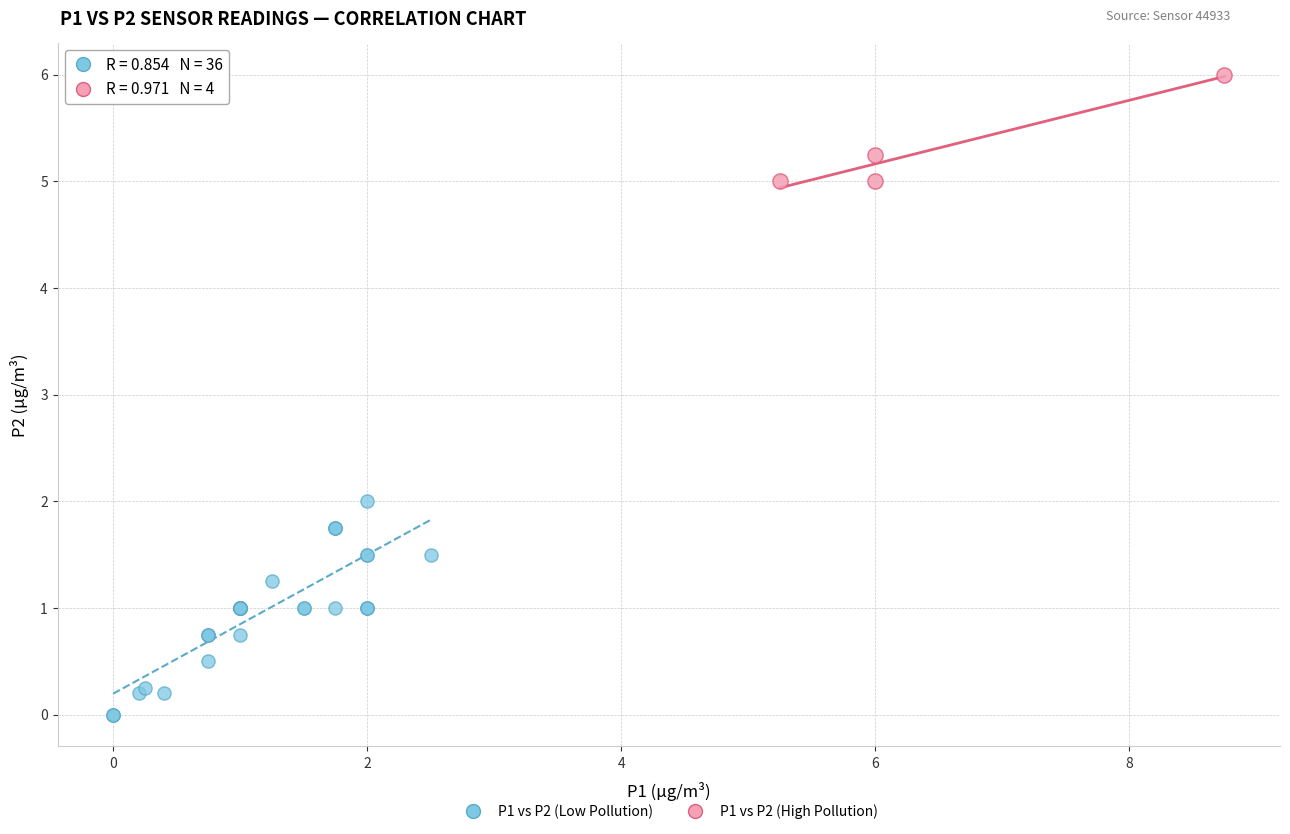

Which series contains the highest Y value?

P1 vs P2 (High Pollution)